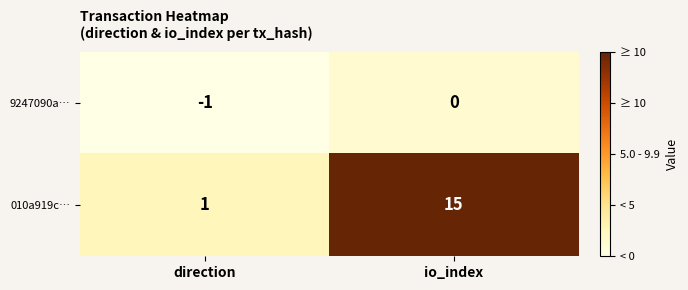

Reading left to right, what are all the values shown in this chart?

9247090a…: -1	0
010a919c…: 1	15